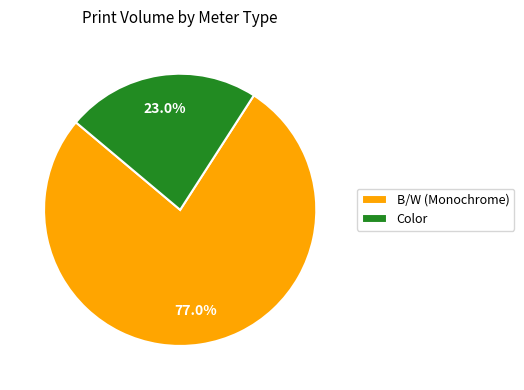

How much of the chart is everything except Color?

77.0%